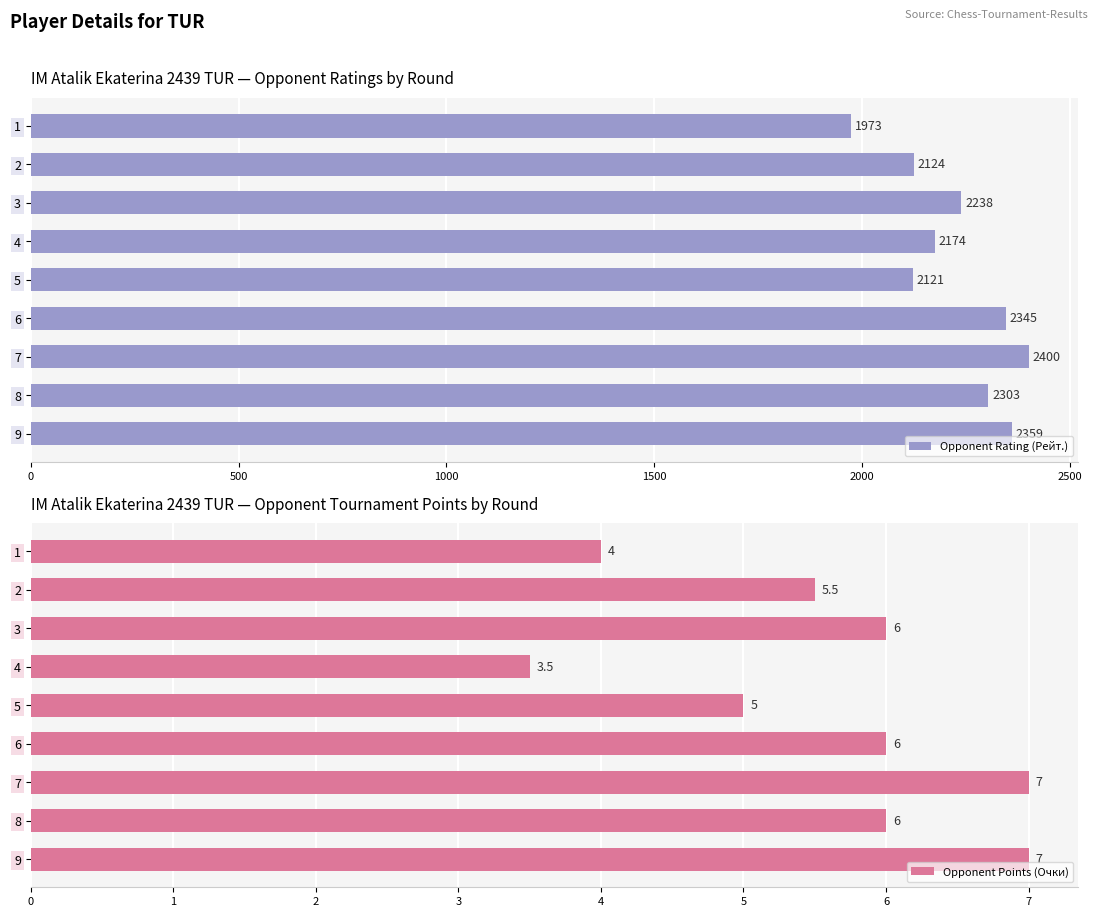

Which category has the lowest value in the Opponent Points (Очки) series?

4